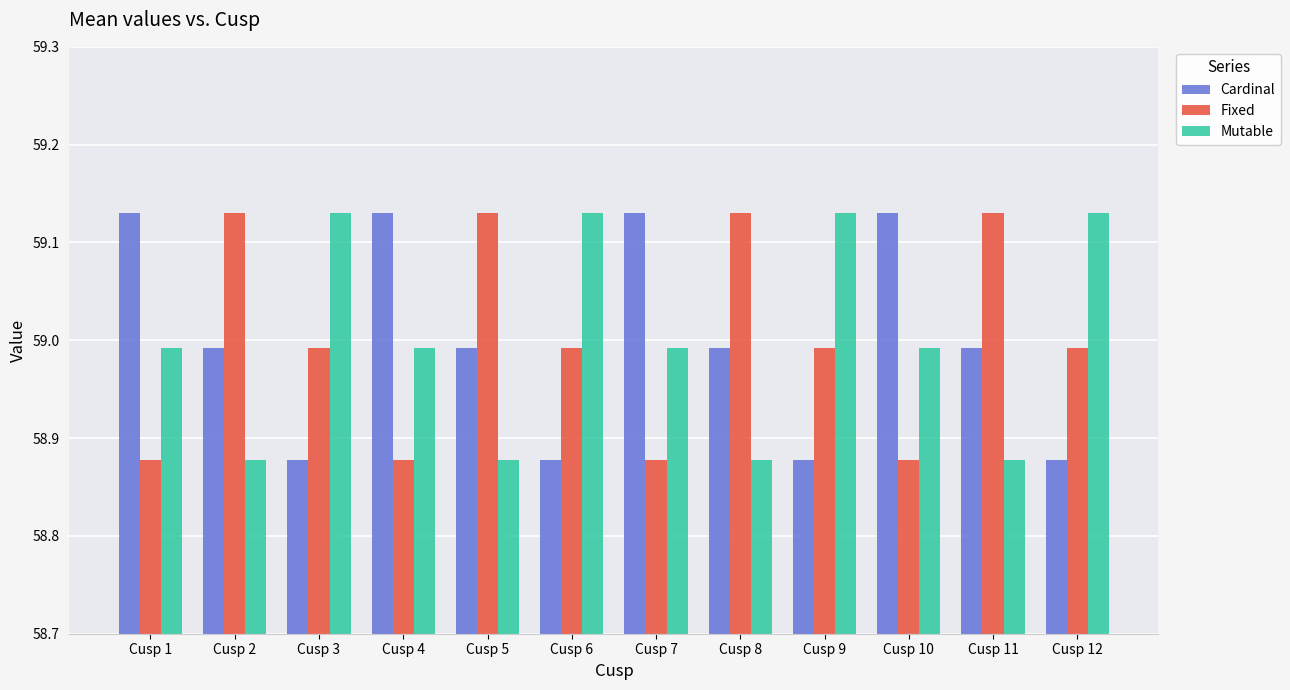

Is it true that Fixed equals 85.0 at Cusp 7?

False